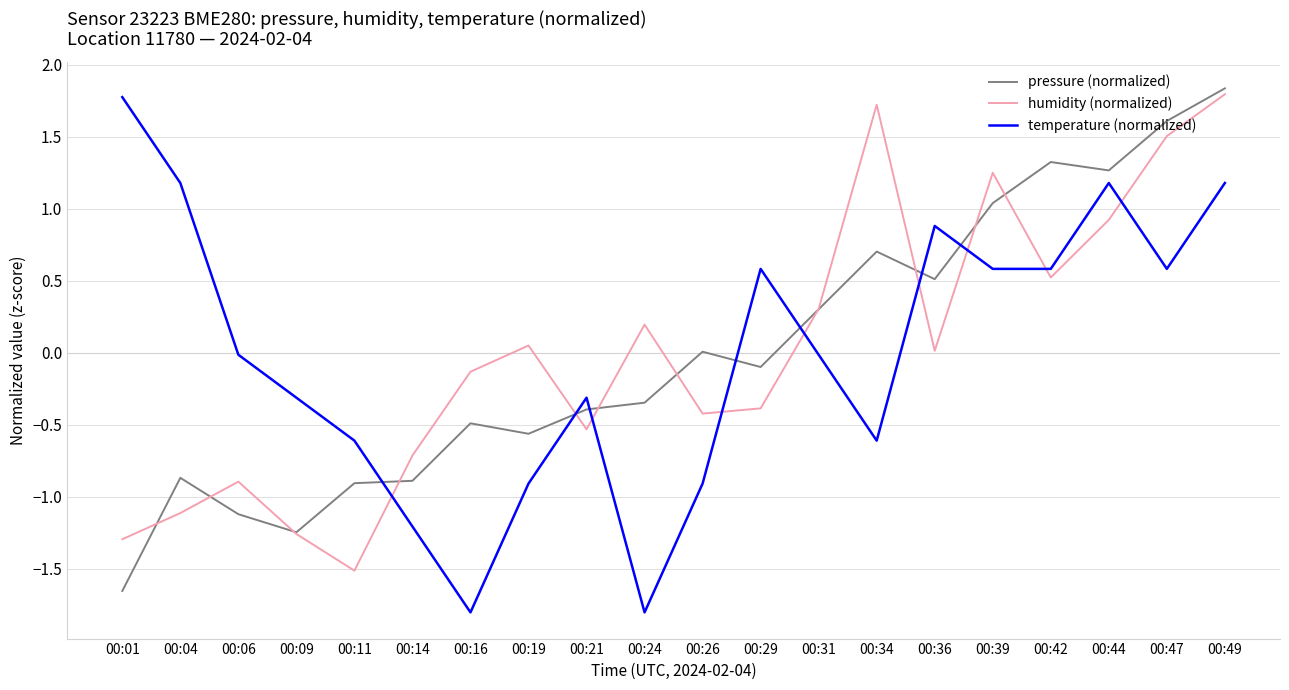

Which series changed the most between 00:14 and 00:42?

pressure (normalized)